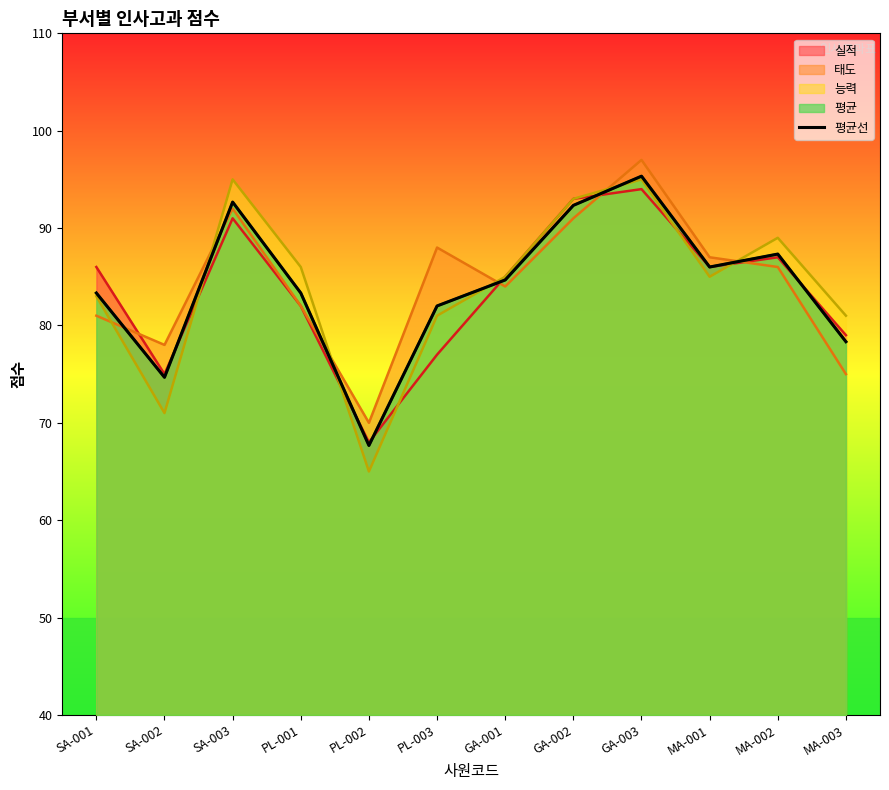

How many interior local peaks (higher than both neighbors) does the data have?

3